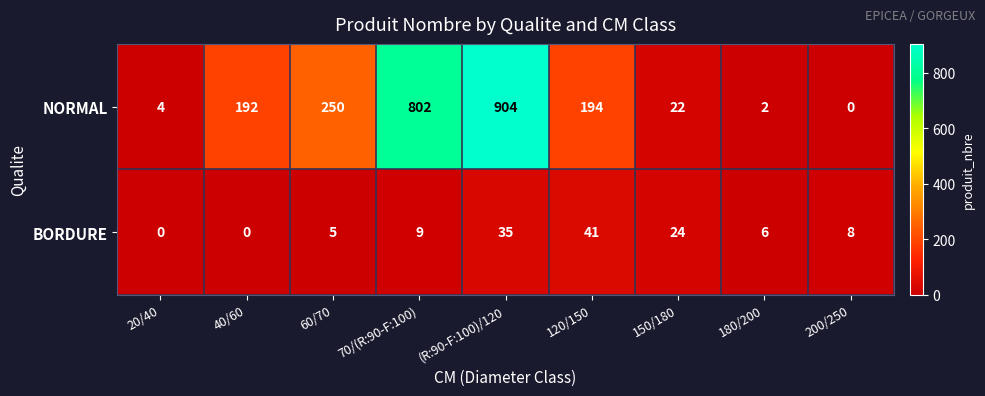

At how many categories does at least one series exceed 792?

2